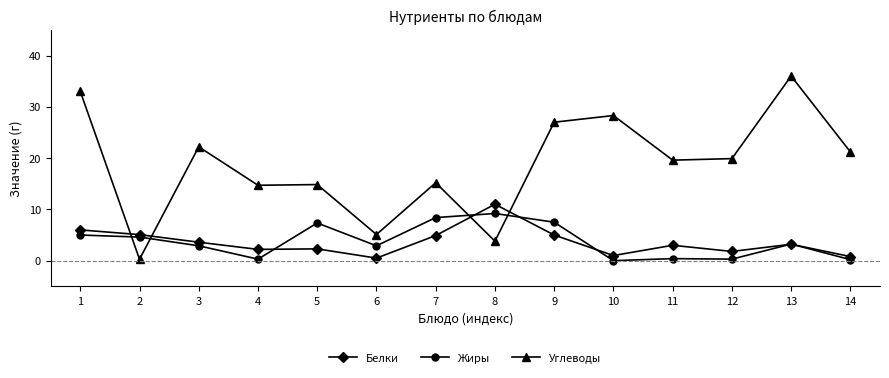

Rank the series by their maximum value, from lowest to highest.

Жиры, Белки, Углеводы